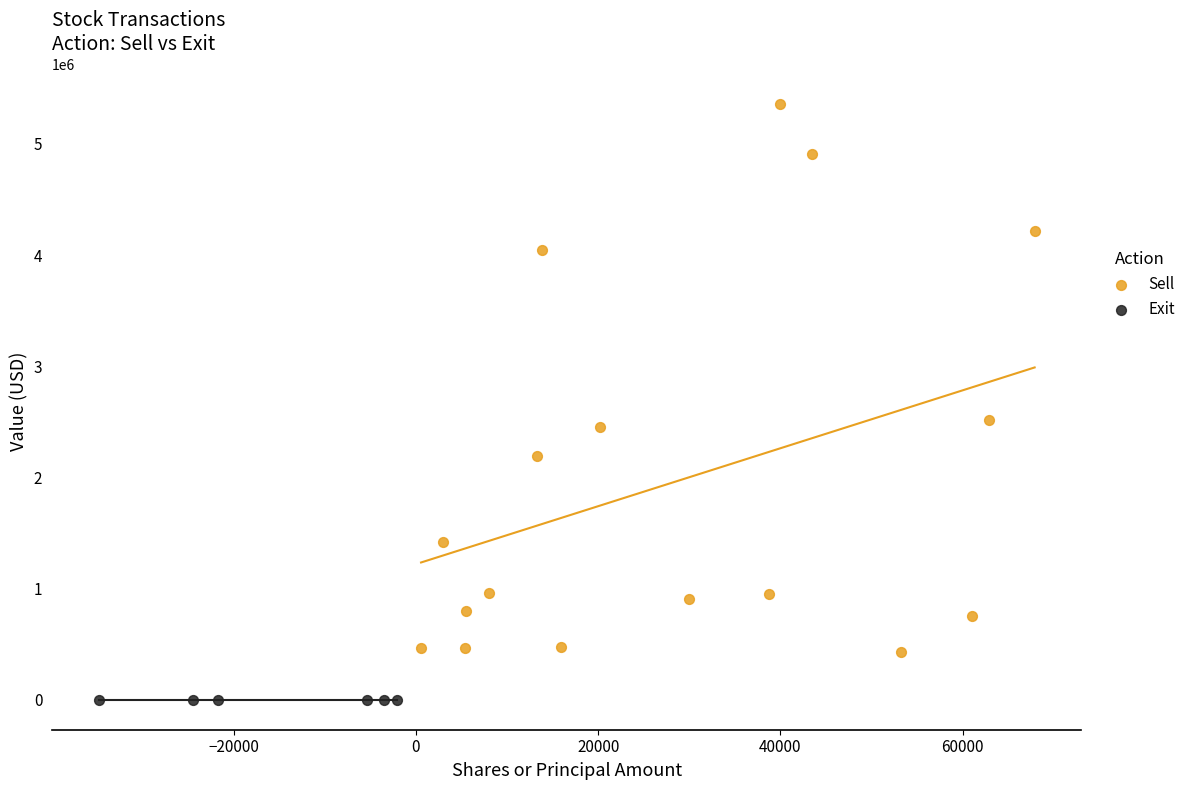

Which series contains the lowest Y value?

Exit